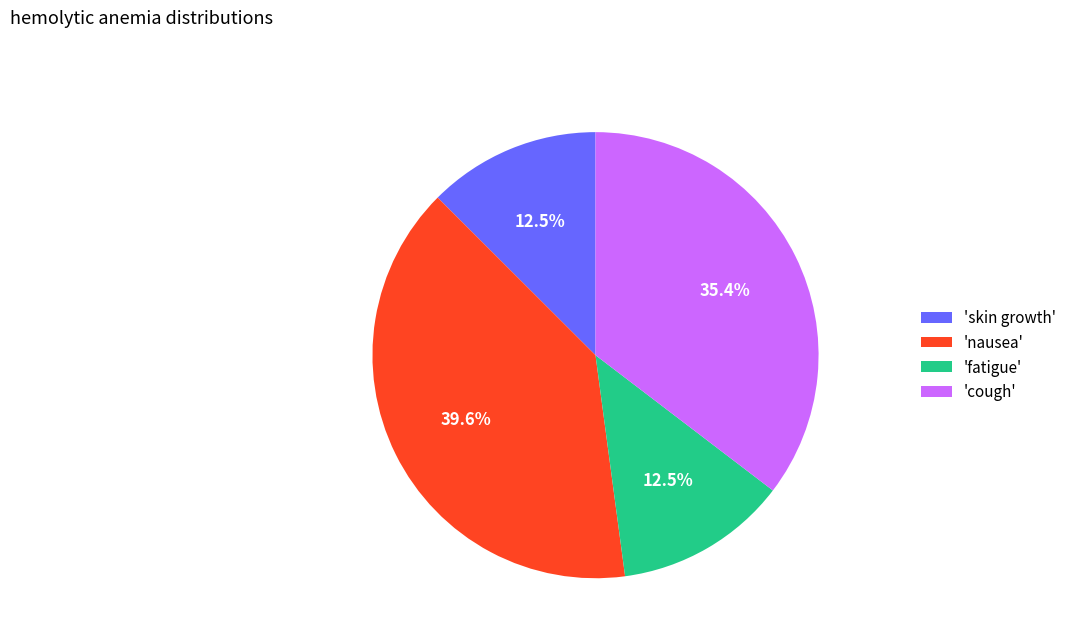

Which slice is the largest?

'nausea'